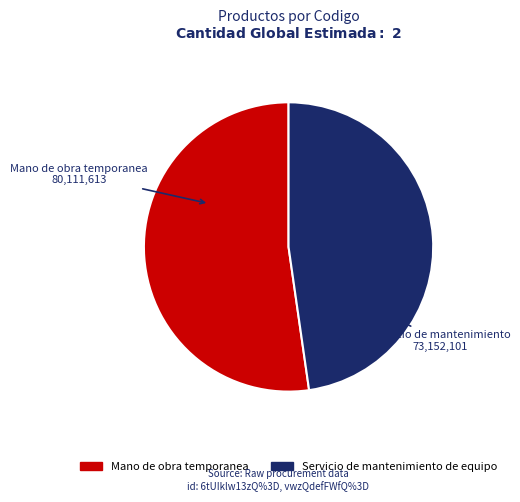

True or false: Mano de obra temporanea accounts for 52% of the total.

True